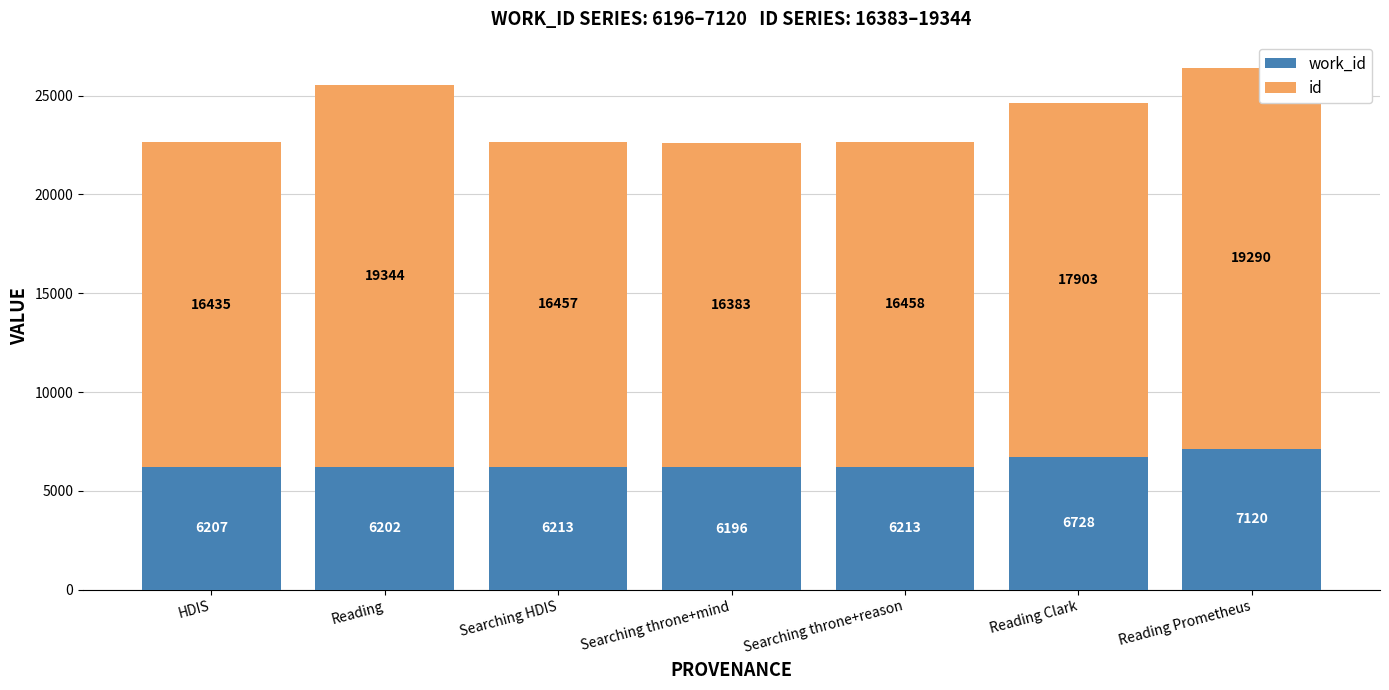

What is the total value across all series at Searching HDIS?

22670